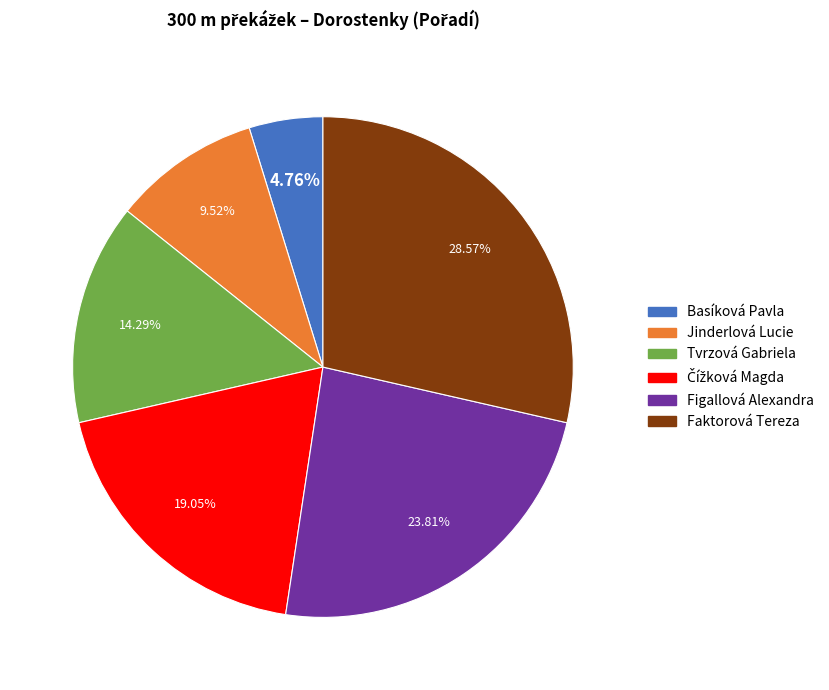

Between Tvrzová Gabriela and Jinderlová Lucie, which is larger?

Tvrzová Gabriela